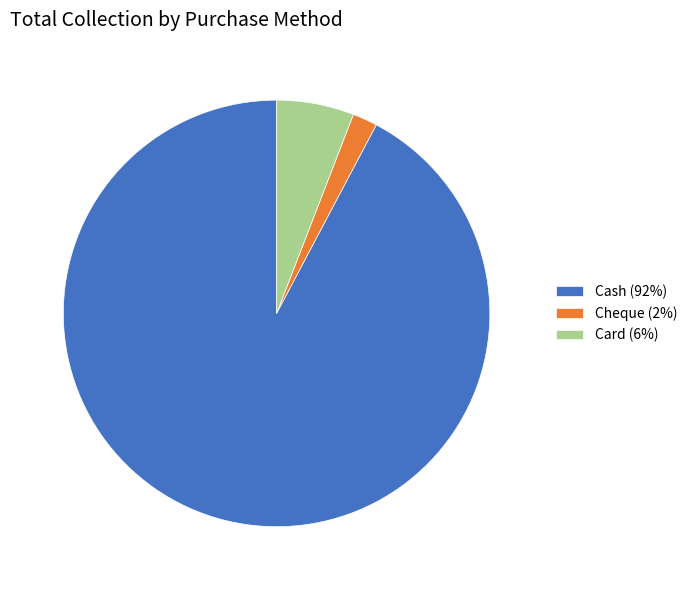

Between Cheque (2%) and Cash (92%), which is larger?

Cash (92%)